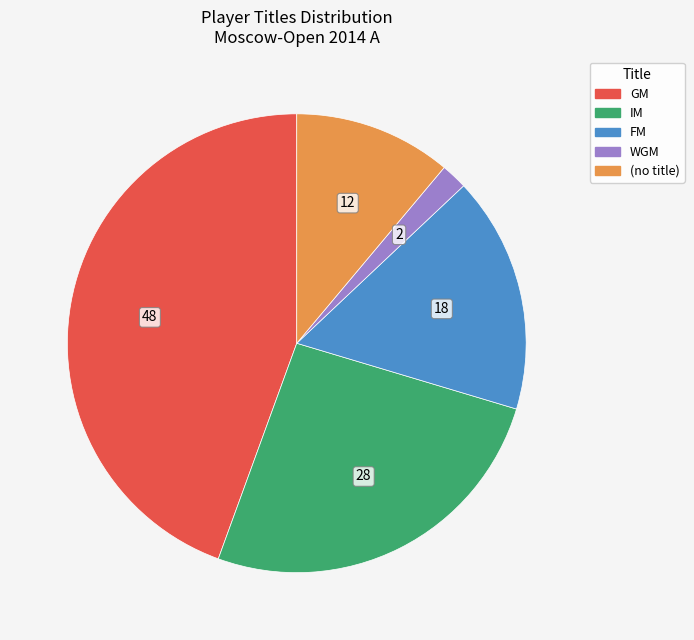

How many segments does this pie chart have?

5